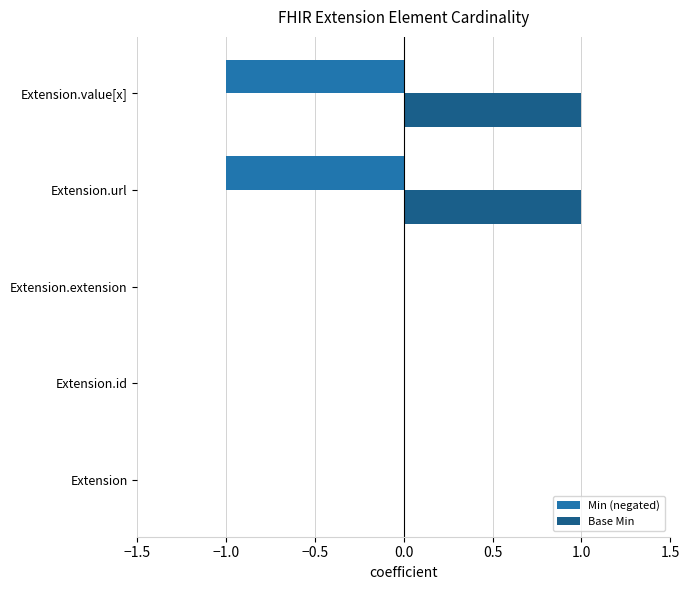

What is the sum of all Base Min values?

2